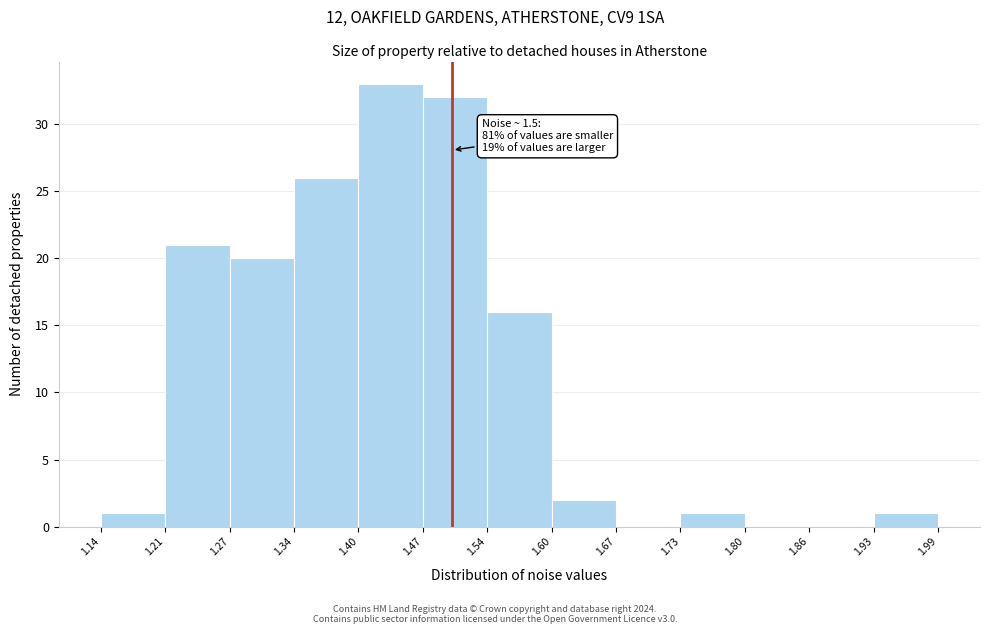

Over which range of the x-axis is the bar tallest?

1.40 to 1.47